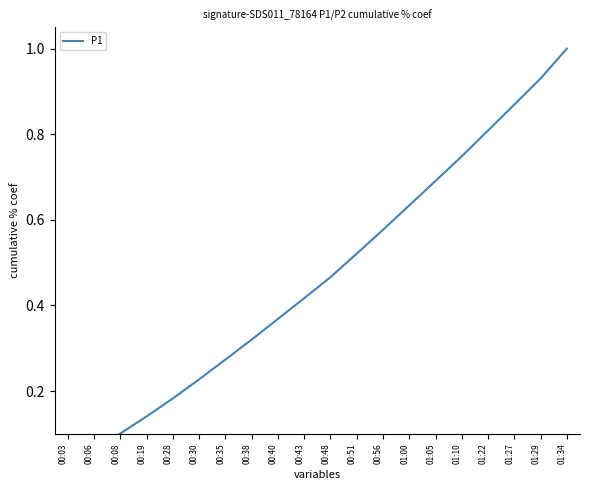

What is the value of the 15th point from the left?

0.7